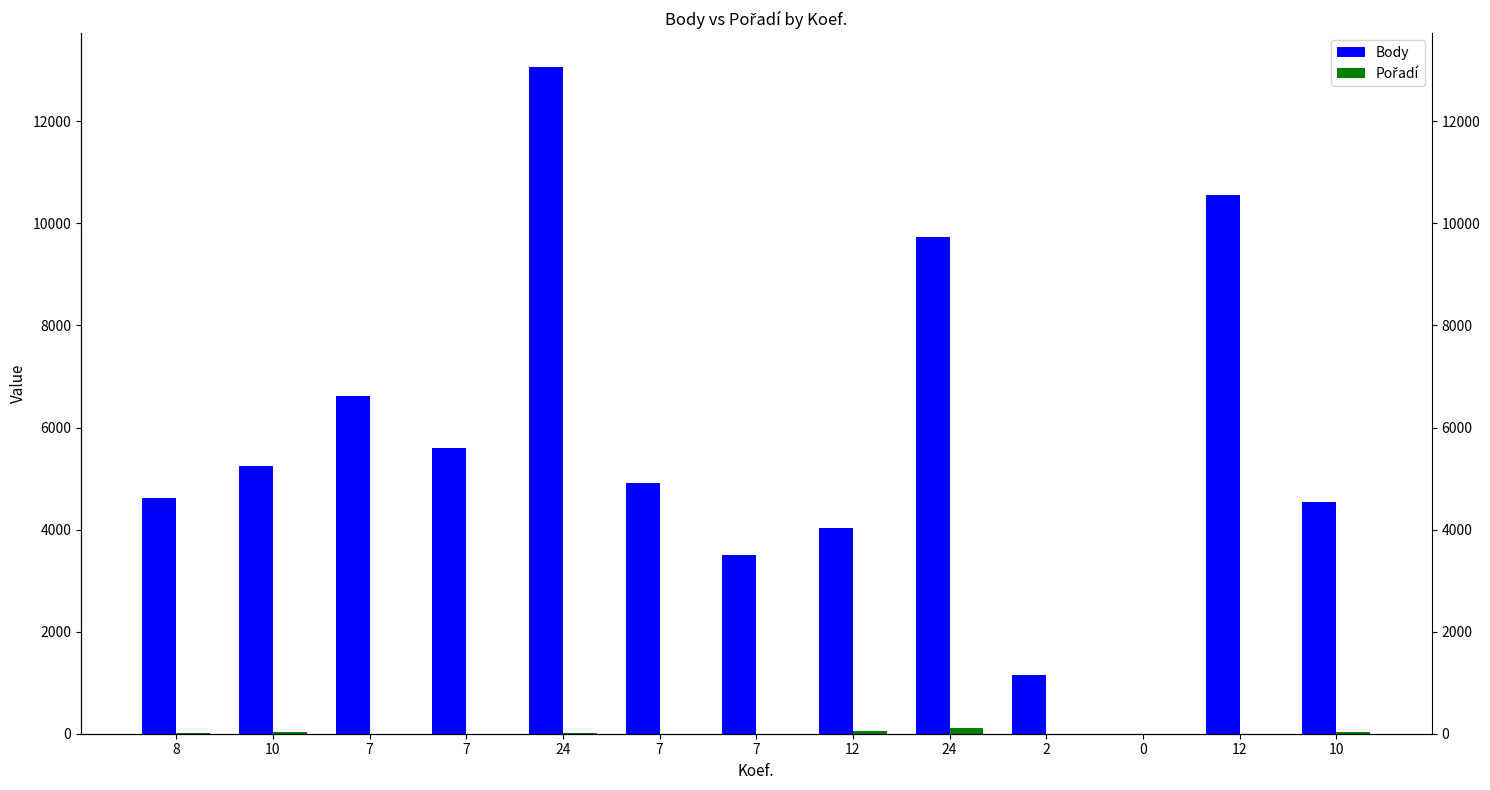

Reading left to right, what are all the values shown in this chart?

Body: 8=4625	10=5255	7=6623	7=5600	24=13073	7=4921	7=3493	12=4030	24=9741	2=1156	0=0	12=10550	10=4532
Pořadí: 8=7	10=38	7=1	7=1	24=9	7=2	7=2	12=46	24=113	2=1	0=0	12=2	10=40